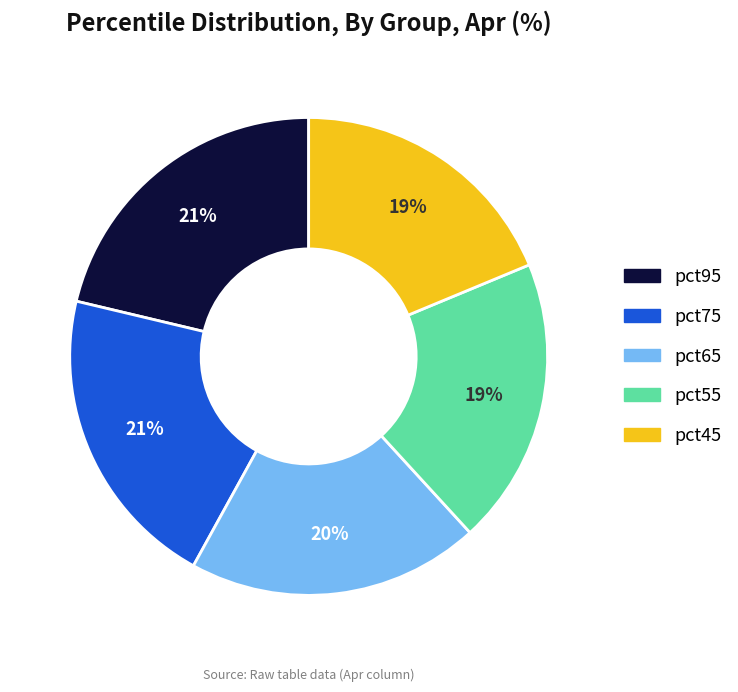

Does any single category account for the majority?

No